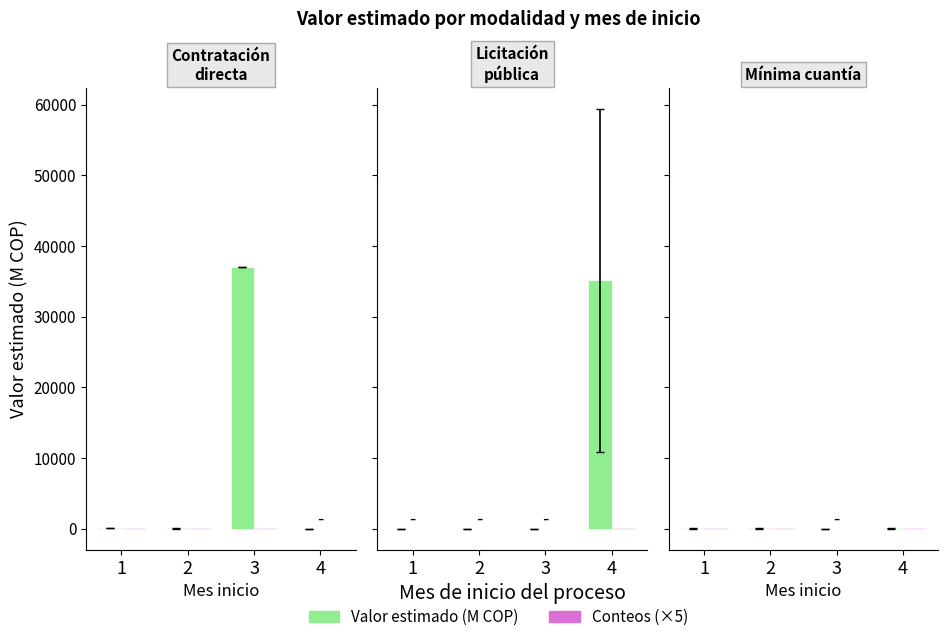

What are all the series names shown in the legend?

Valor estimado (M COP), Conteos (×5)